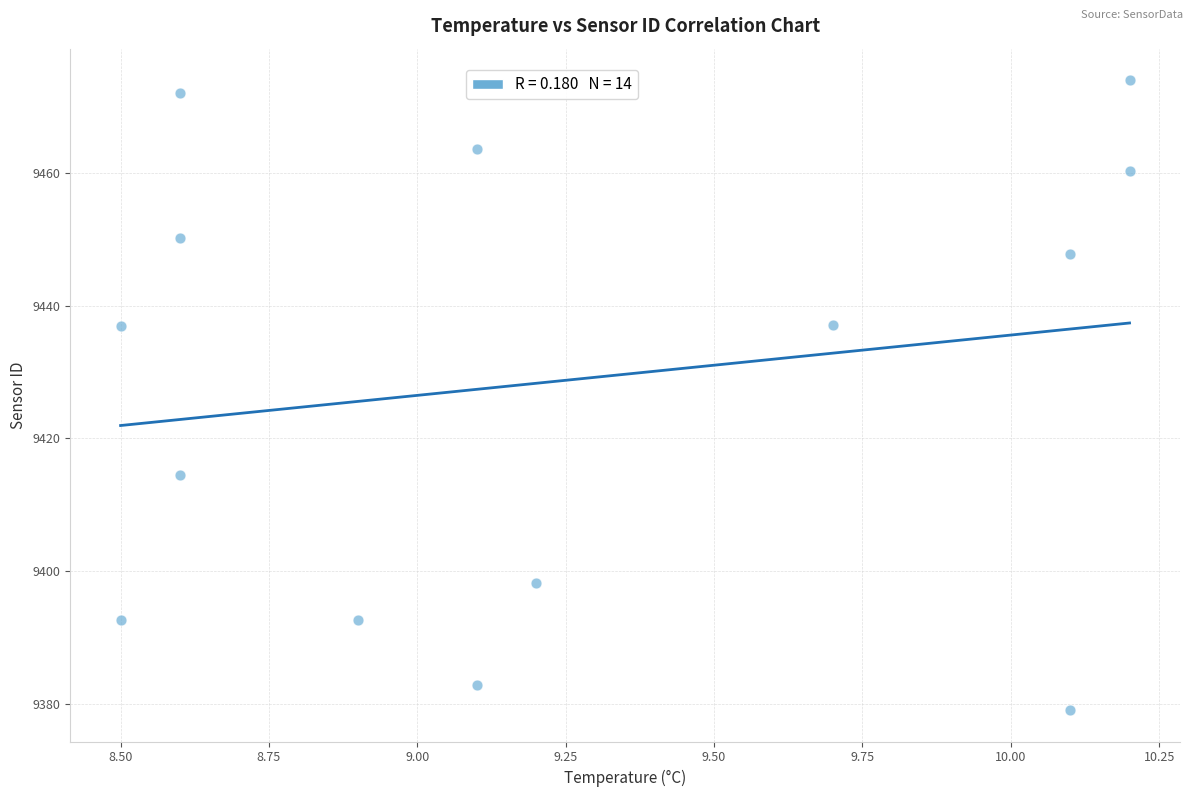

What is the range of X values (max minus min)?

1.7